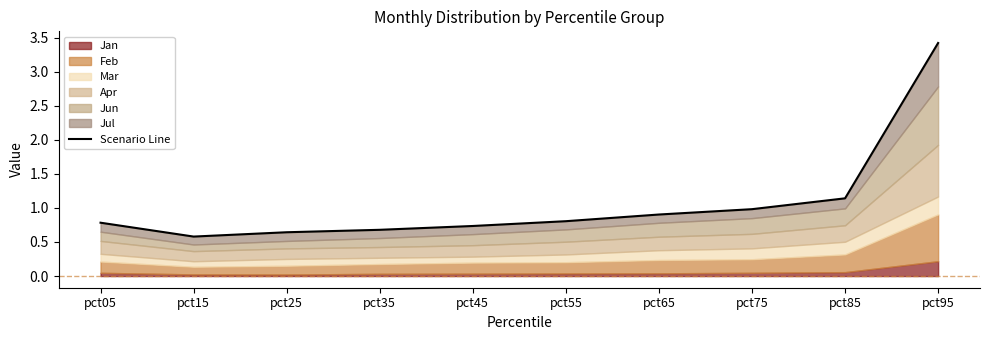

What is the change in value from pct05 to pct35?

-0.1